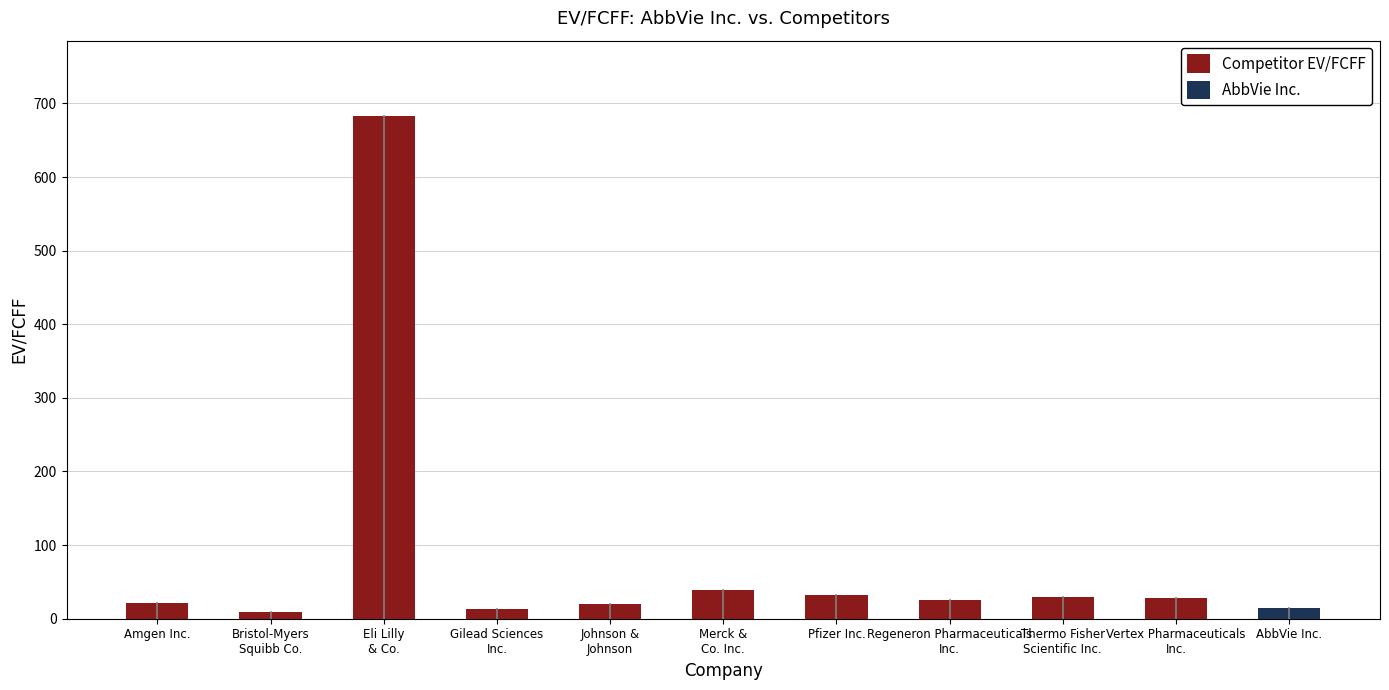

Does the chart contain stacked bars?

No